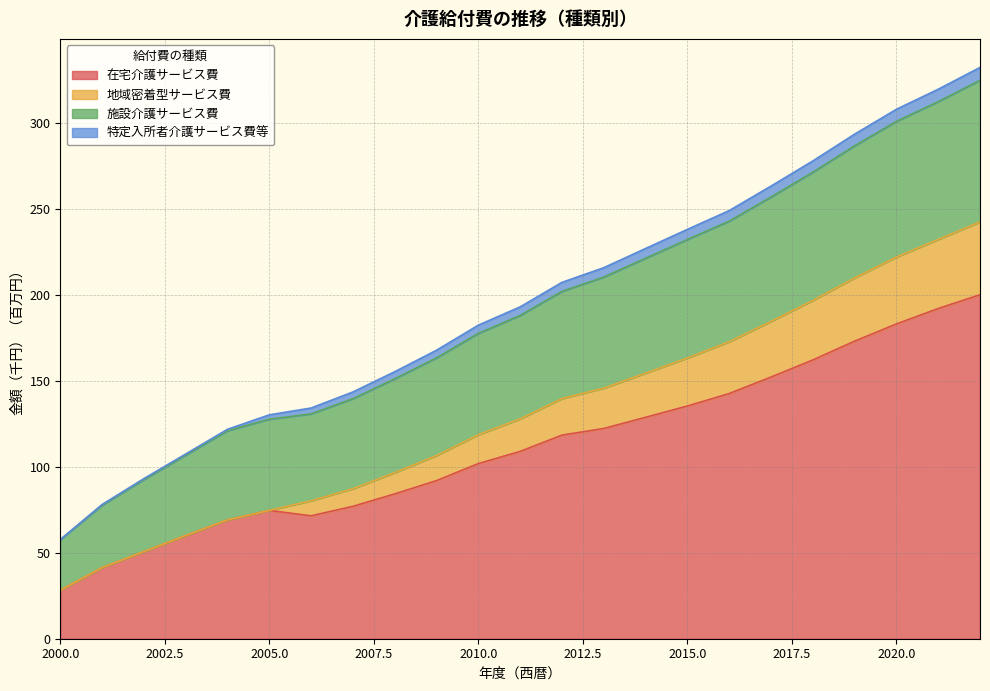

How many lines are shown in the chart?

4